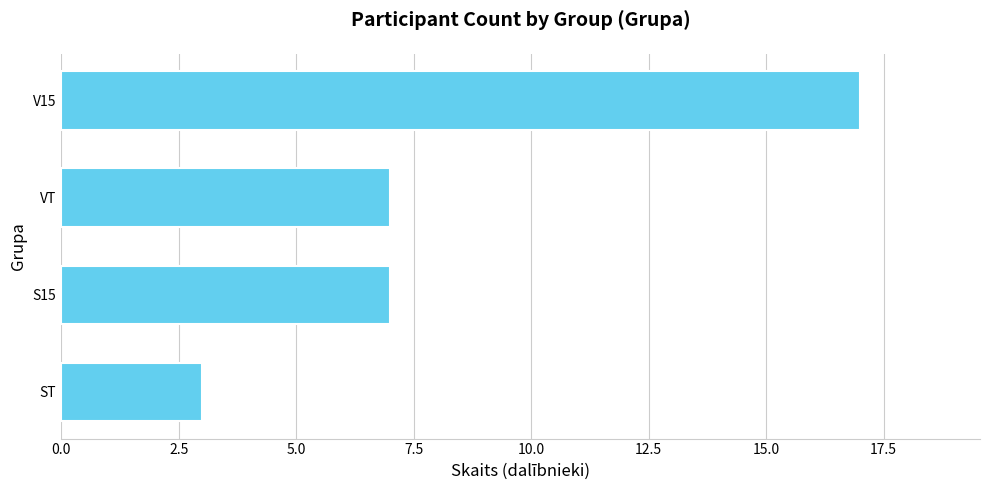

Is it true that the value at ST is 1?

False